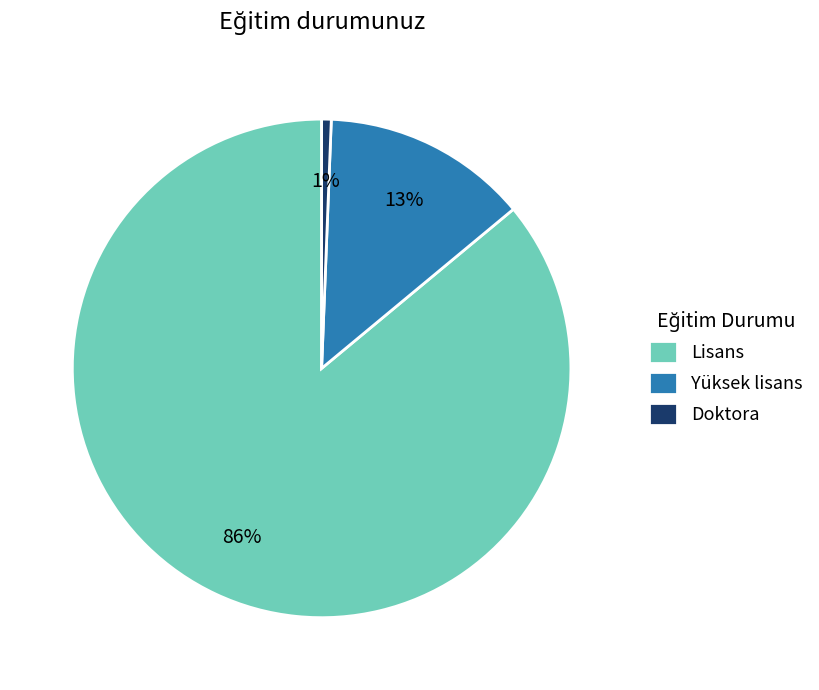

Rank the categories by value from highest to lowest.

Lisans, Yüksek lisans, Doktora